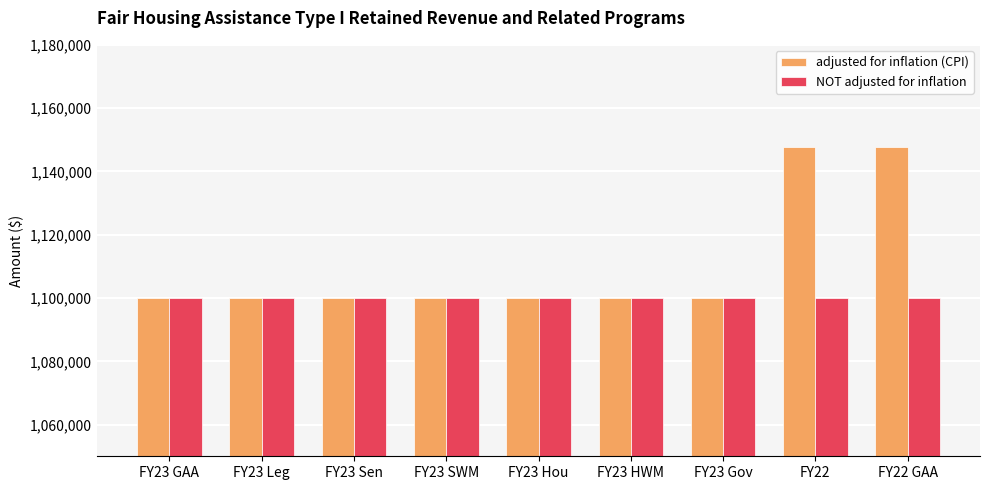

What are all the series names shown in the legend?

adjusted for inflation (CPI), NOT adjusted for inflation